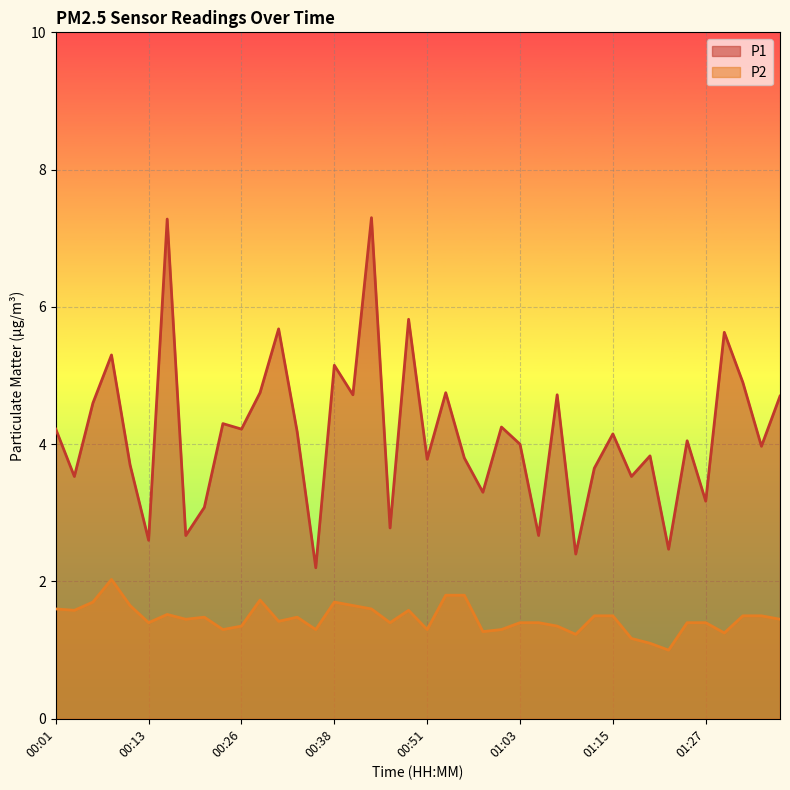

Reading left to right, what are all the values shown in this chart?

P1: 4.2	3.5	4.6	5.3	3.7	2.6	7.3	2.7	3.1	4.3	4.2	4.8	5.7	4.2	2.2	5.2	4.7	7.3	2.8	5.8	3.8	4.8	3.8	3.3	4.2	4.0	2.7	4.7	2.4	3.6	4.2	3.5	3.8	2.5	4.0	3.2	5.6	4.9	4.0	4.7
P2: 1.6	1.6	1.7	2.0	1.6	1.4	1.5	1.4	1.5	1.3	1.4	1.7	1.4	1.5	1.3	1.7	1.6	1.6	1.4	1.6	1.3	1.8	1.8	1.3	1.3	1.4	1.4	1.4	1.2	1.5	1.5	1.2	1.1	1.0	1.4	1.4	1.2	1.5	1.5	1.4